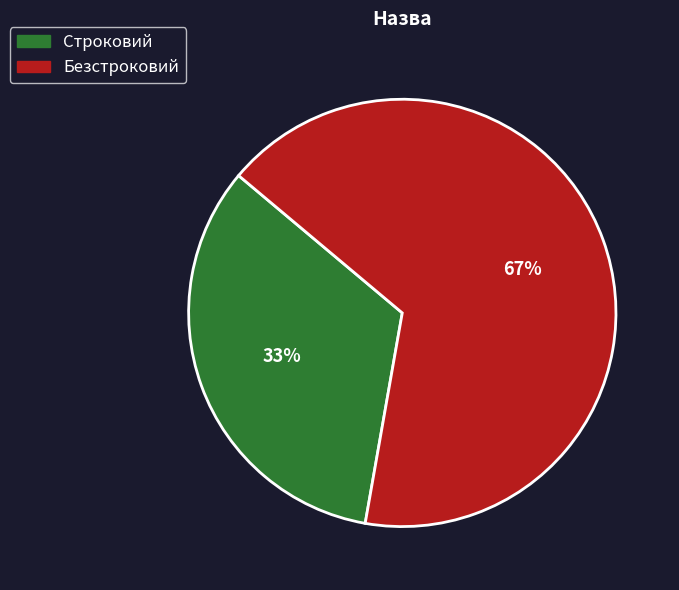

Does any single category account for the majority?

Yes